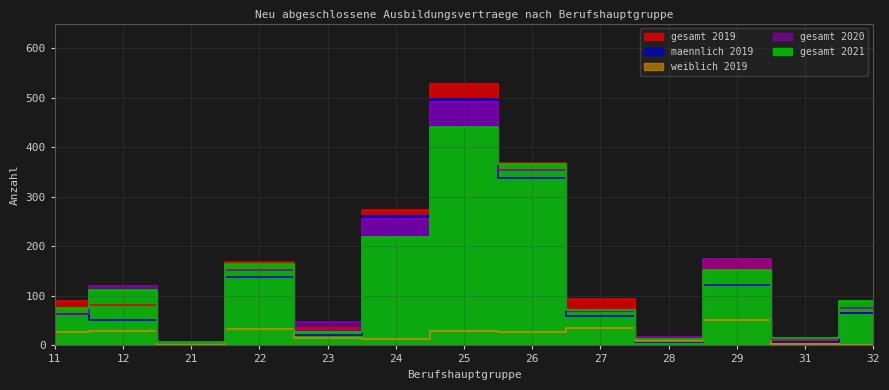

Which series has the widest spread of values?

gesamt 2019